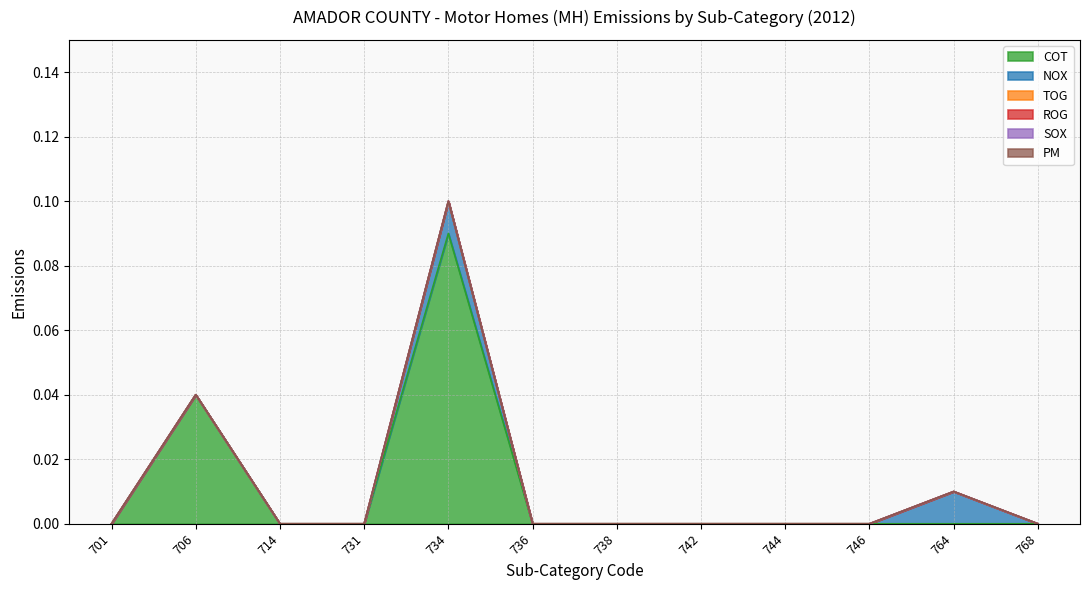

Does the chart display data point markers on the line(s)?

No